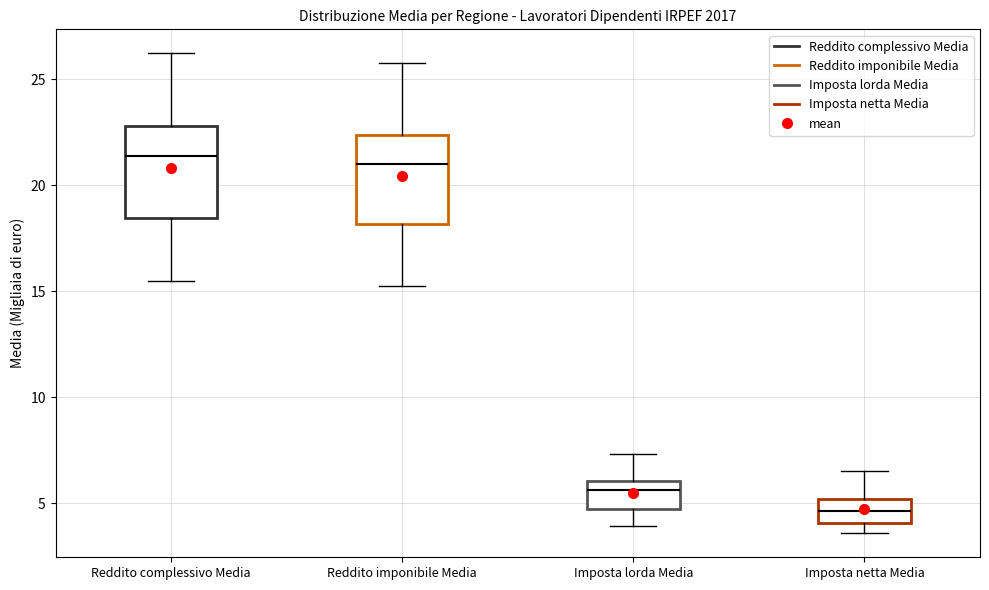

Reading left to right, read every box against the y-axis: the position of its median line, the range the box covers, and the ends of its whiskers. The values are not printed on the chart, so give them approximately, as read against the axis.

Reddito complessivo Media: median 21.5, box 18.5 to 23.0, whiskers 15.5 to 26.0
Reddito imponibile Media: median 21.0, box 18.0 to 22.5, whiskers 15.5 to 26.0
Imposta lorda Media: median 5.5, box 4.5 to 6.0, whiskers 4.0 to 7.5
Imposta netta Media: median 4.5, box 4.0 to 5.0, whiskers 3.5 to 6.5